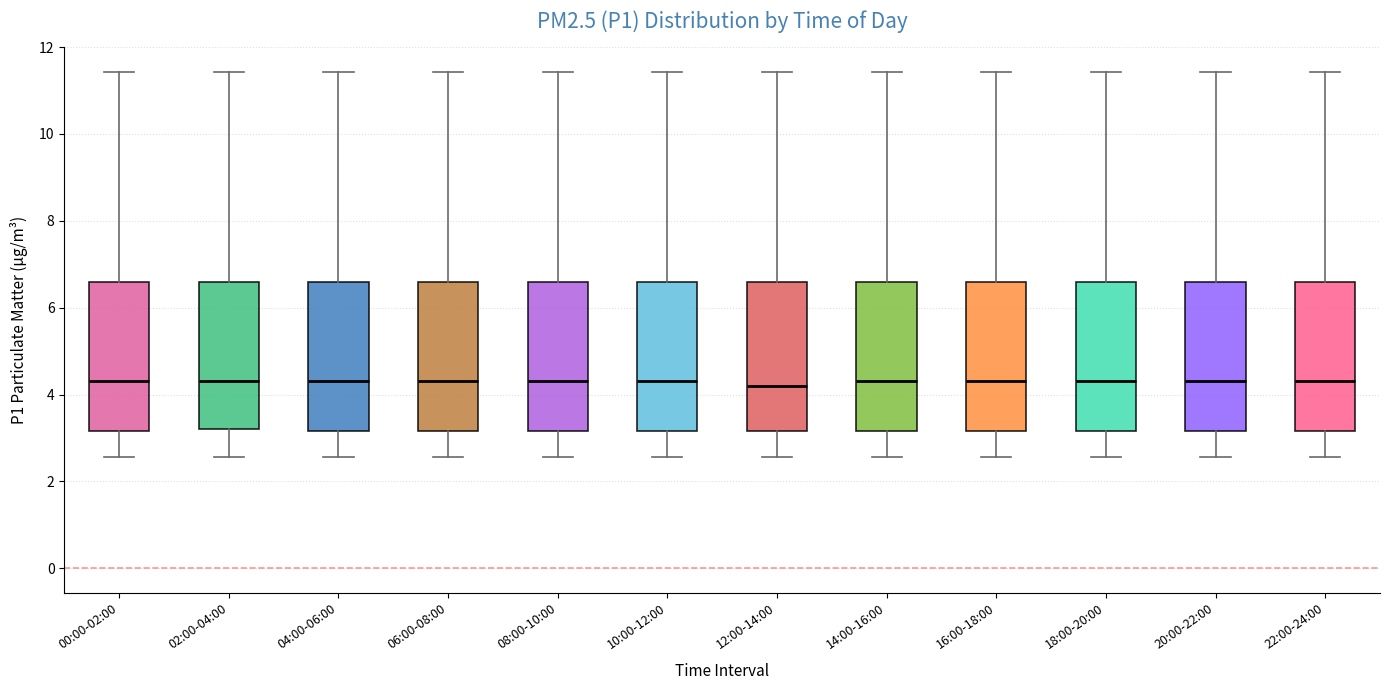

Reading left to right, transcribe this box plot: for each box, give where its median line is, the range the box spans, and where its two whiskers end, as read against the y-axis. The values are not printed on the chart, so give them approximately, as read against the axis.

00:00-02:00: median 4.4, box 3.2 to 6.6, whiskers 2.6 to 11.4
02:00-04:00: median 4.4, box 3.2 to 6.6, whiskers 2.6 to 11.4
04:00-06:00: median 4.4, box 3.2 to 6.6, whiskers 2.6 to 11.4
06:00-08:00: median 4.4, box 3.2 to 6.6, whiskers 2.6 to 11.4
08:00-10:00: median 4.4, box 3.2 to 6.6, whiskers 2.6 to 11.4
10:00-12:00: median 4.4, box 3.2 to 6.6, whiskers 2.6 to 11.4
12:00-14:00: median 4.2, box 3.2 to 6.6, whiskers 2.6 to 11.4
14:00-16:00: median 4.4, box 3.2 to 6.6, whiskers 2.6 to 11.4
16:00-18:00: median 4.4, box 3.2 to 6.6, whiskers 2.6 to 11.4
18:00-20:00: median 4.4, box 3.2 to 6.6, whiskers 2.6 to 11.4
20:00-22:00: median 4.4, box 3.2 to 6.6, whiskers 2.6 to 11.4
22:00-24:00: median 4.4, box 3.2 to 6.6, whiskers 2.6 to 11.4